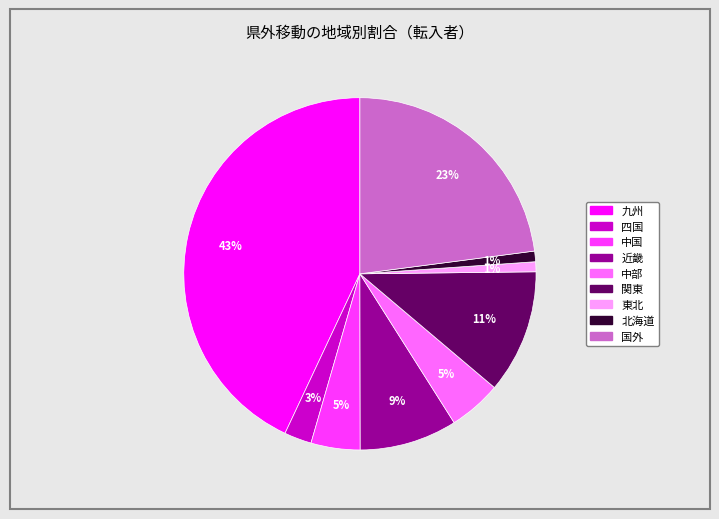

To the nearest percent, what portion does 中部 represent?

5%